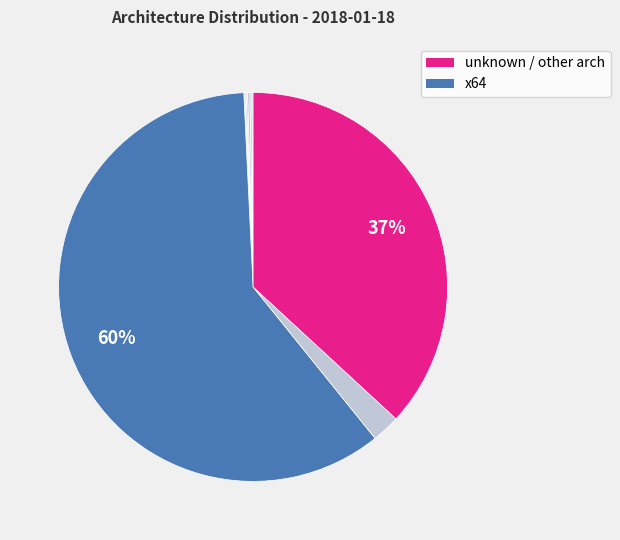

Count the number of slices in the pie.

9